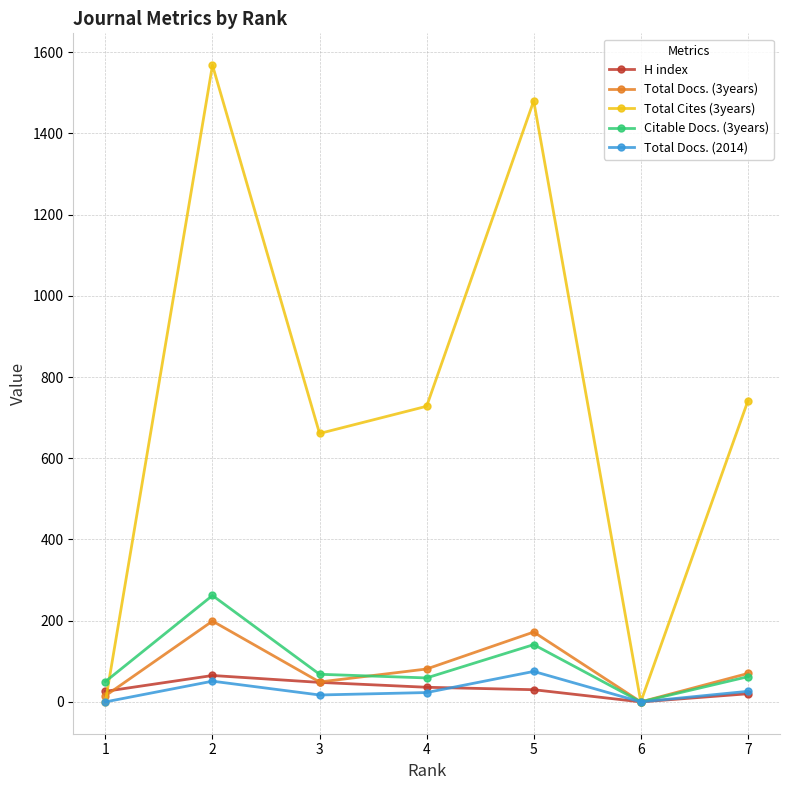

Read the Total Docs. (3years) value at 1.

15